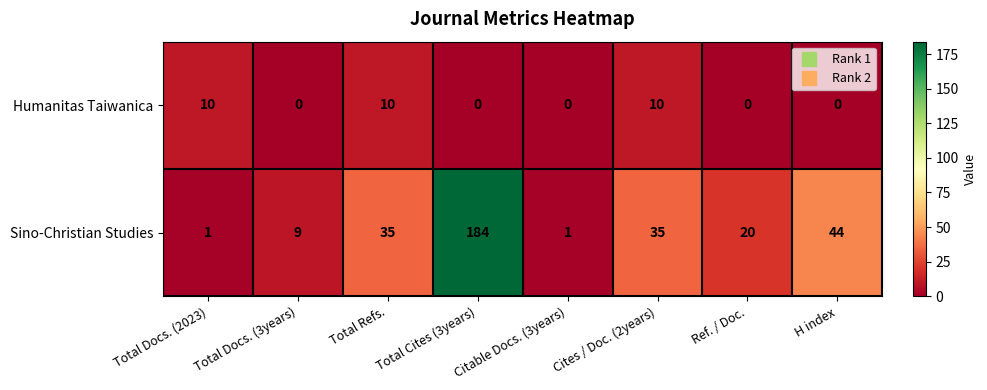

What is the average value of the Sino-Christian Studies series?

41